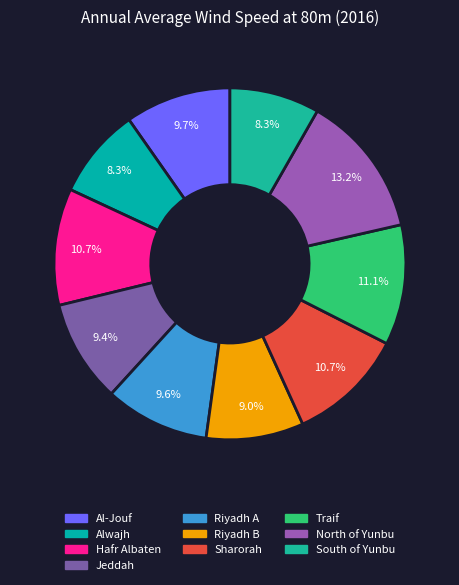

Is it true that Riyadh B is 3% of the pie?

False